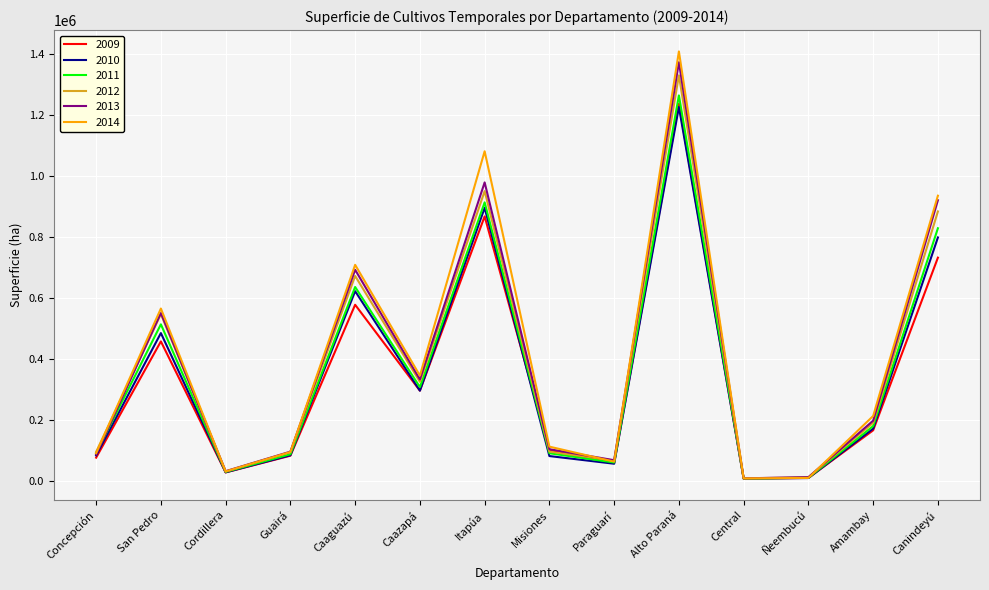

What is the spread (max minus min) of values at Concepción?

18854.7